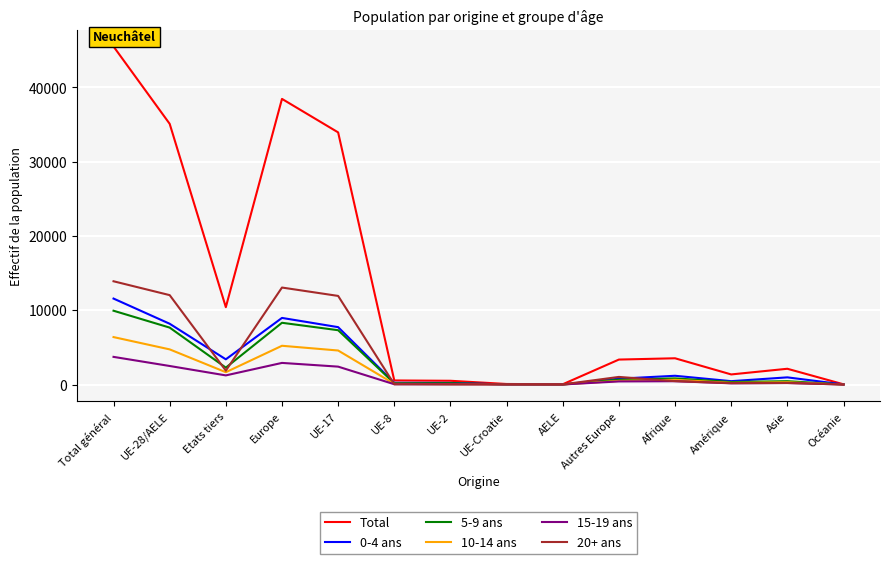

True or false: 10-14 ans has a value of 2841 at Total général.

False